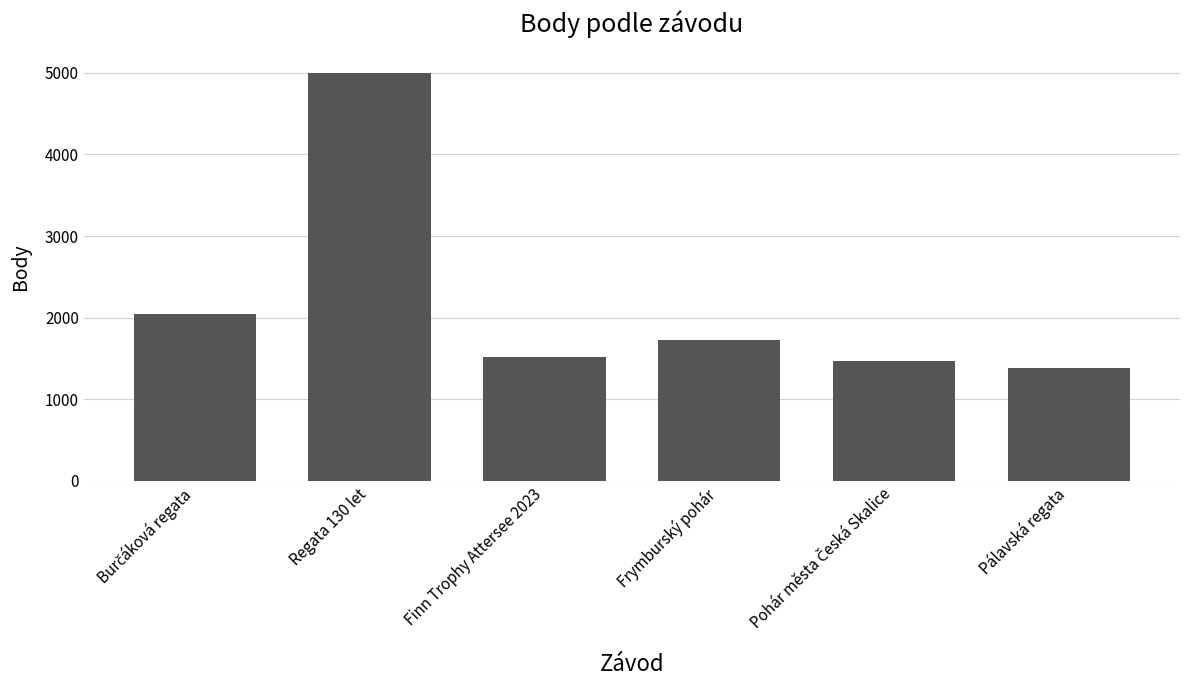

Is it true that the value at Frymburský pohár is 1161?

False